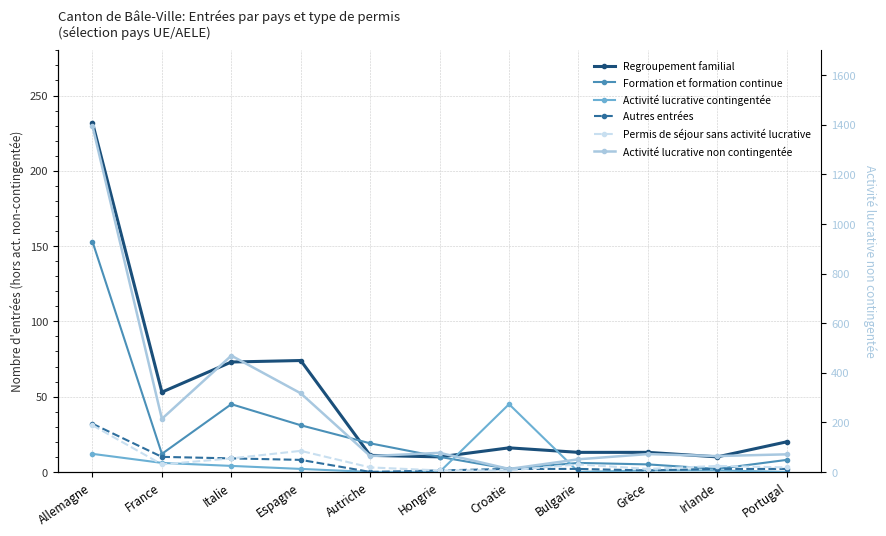

What is the value of the Activité lucrative non contingentée point at the 10th from the left?

64